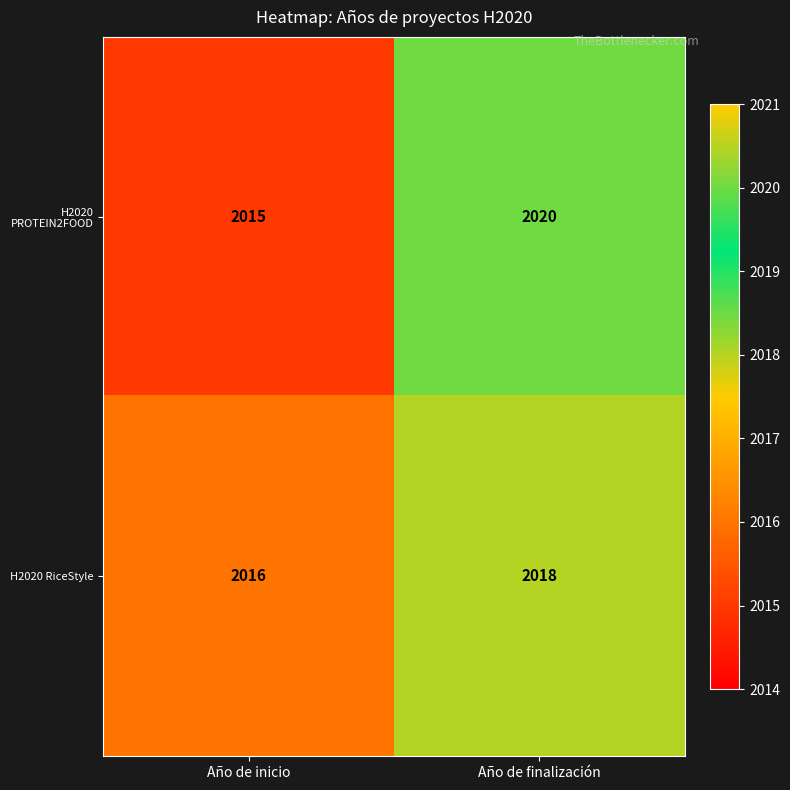

At which category does the chart reach its peak across all series?

Año de finalización